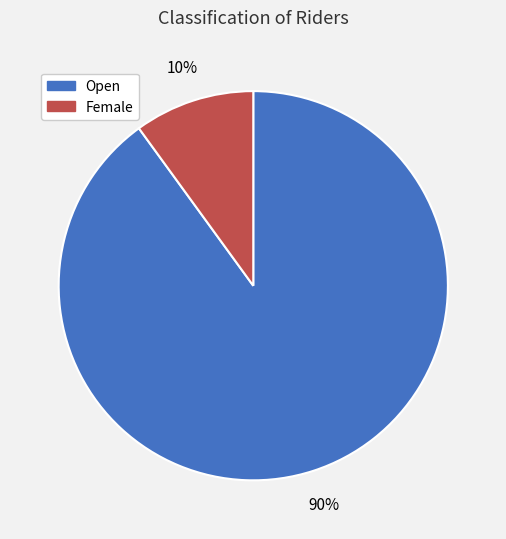

Which slice is the largest?

Open